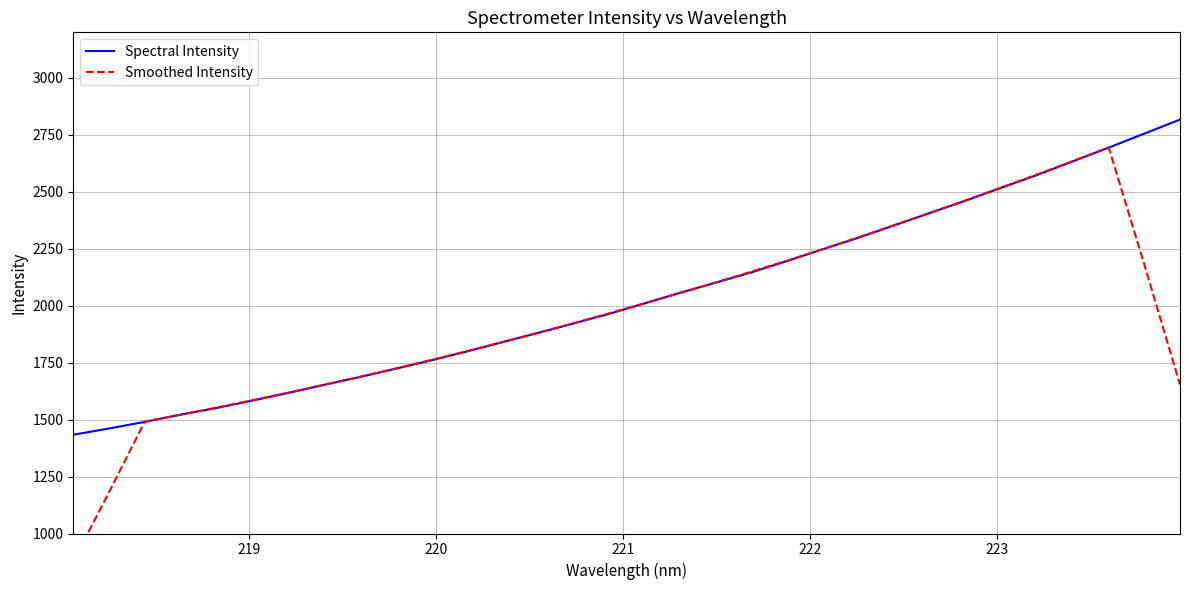

How many categories are shown in the chart?

32